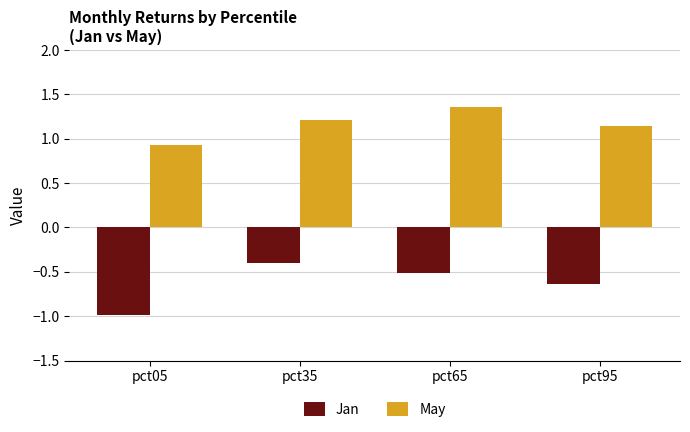

How many groups of bars are there?

4